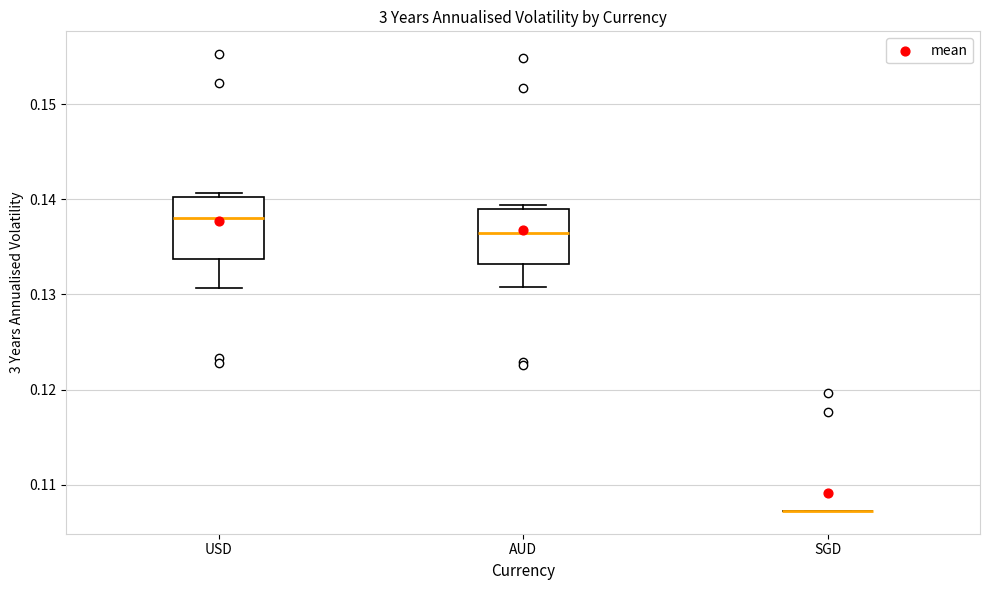

Reading left to right, transcribe this box plot: for each box, give where its median line is, the range the box spans, and where its two whiskers end, as read against the y-axis. The values are not printed on the chart, so give them approximately, as read against the axis.

USD: median 0.138, box 0.134 to 0.140, whiskers 0.131 to 0.141
AUD: median 0.136, box 0.133 to 0.139, whiskers 0.131 to 0.139 (just above the box's upper edge)
SGD: box collapsed to a line at 0.107, whiskers 0.107 to 0.107